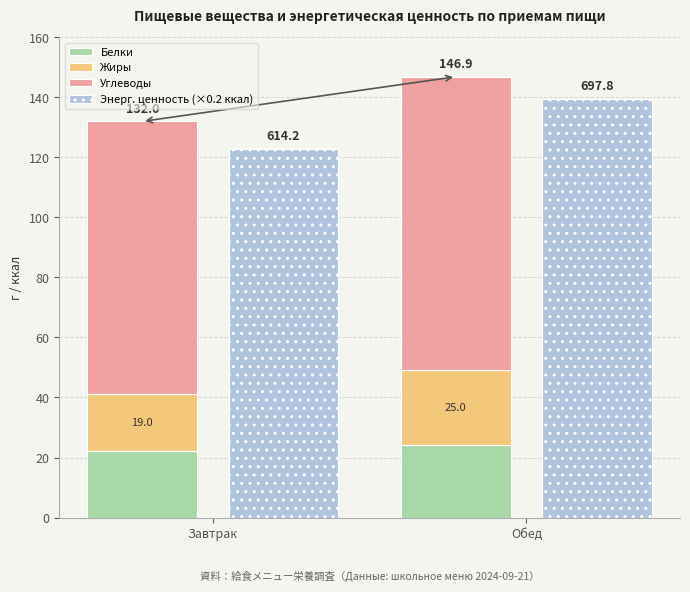

Reading right to left, transcribe all the data shown in this chart.

Белки: 24.1	22.0
Жиры: 25.0	19.0
Углеводы: 97.7	91.0
Энерг. ценность (×0.2 ккал): 139.6	122.8